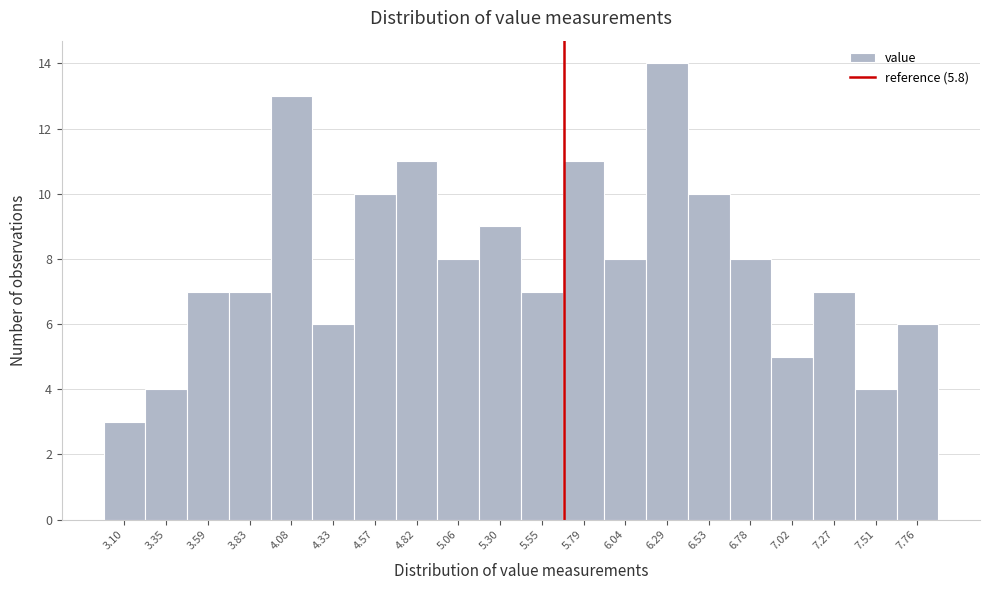

Reading left to right, list all the values displayed in this chart.

3.10=3	3.35=4	3.59=7	3.83=7	4.08=13	4.33=6	4.57=10	4.82=11	5.06=8	5.30=9	5.55=7	5.79=11	6.04=8	6.29=14	6.53=10	6.78=8	7.02=5	7.27=7	7.51=4	7.76=6